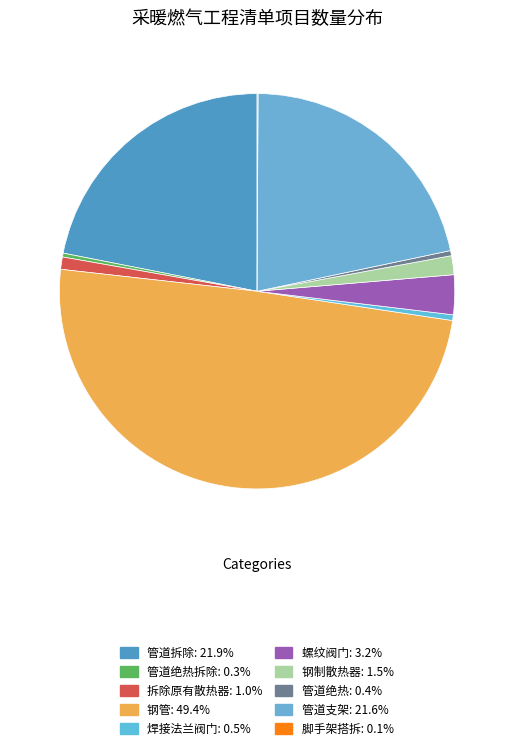

To the nearest percent, what is the difference between the largest and smallest slice percentages?

49%